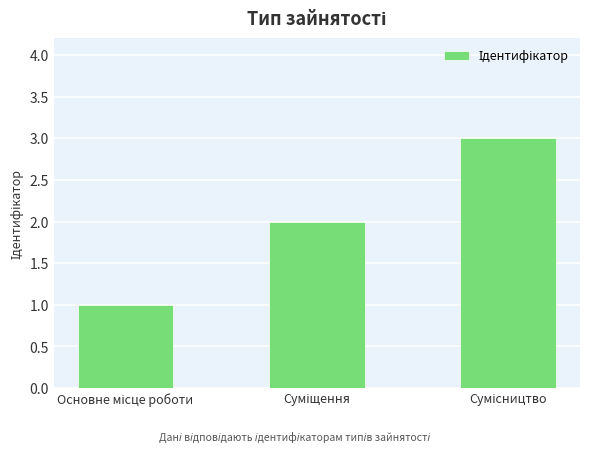

What is the sum of all values?

6